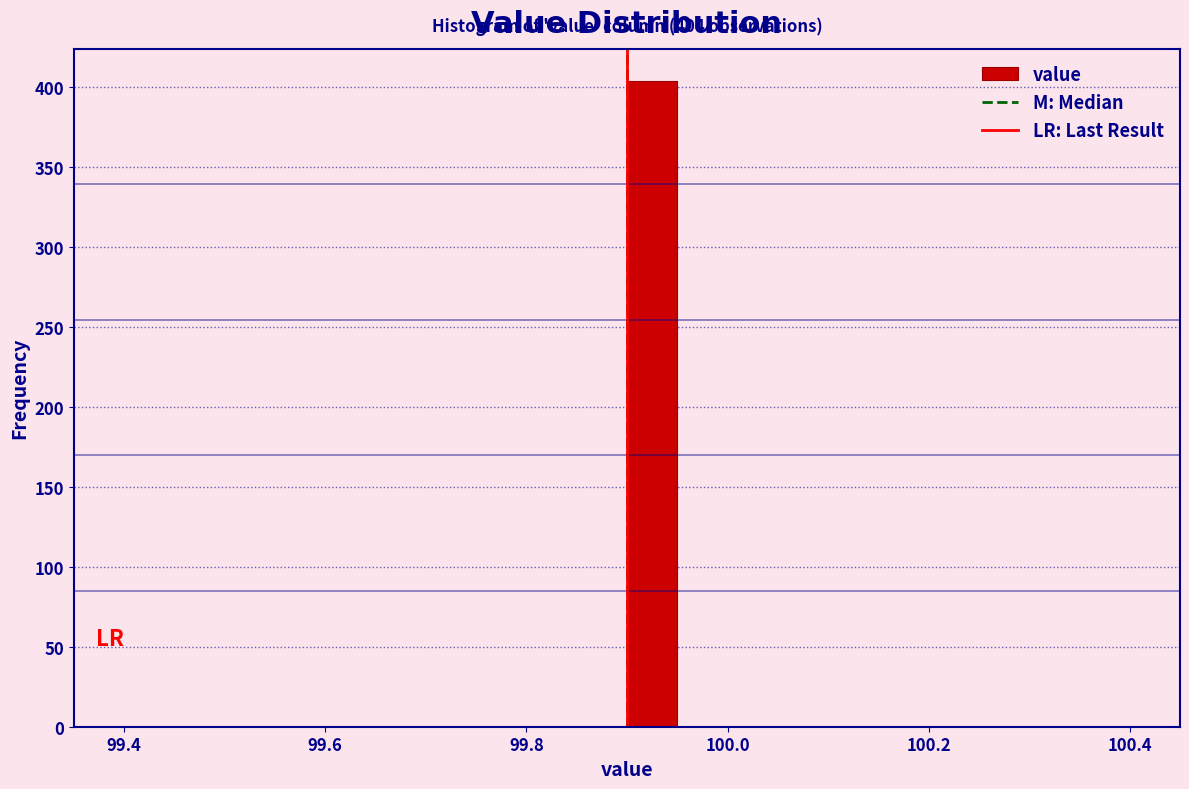

Read against the x-axis, roughly where is the centre of the tallest bar?

99.92